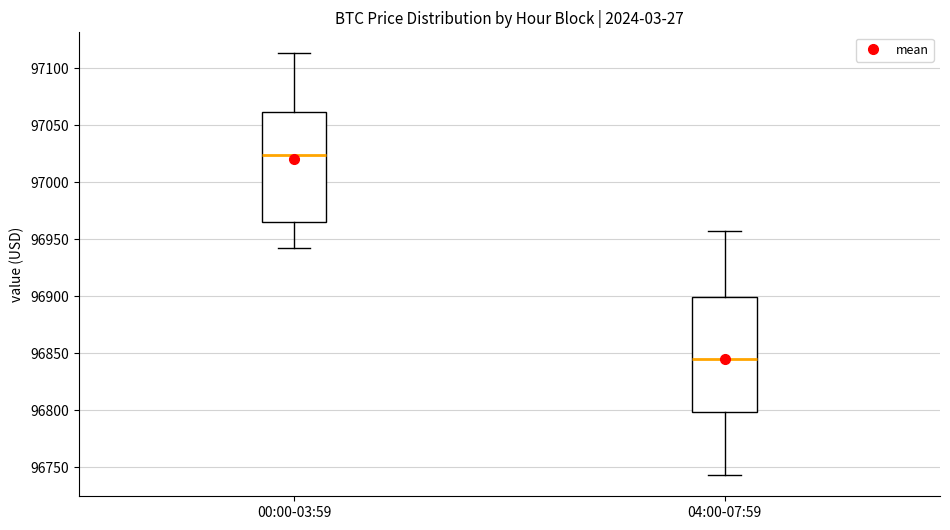

Where is the lower edge of the box for 04:00-07:59 on the y-axis? The values are not printed on the chart, so give them approximately, as read against the axis.

96800